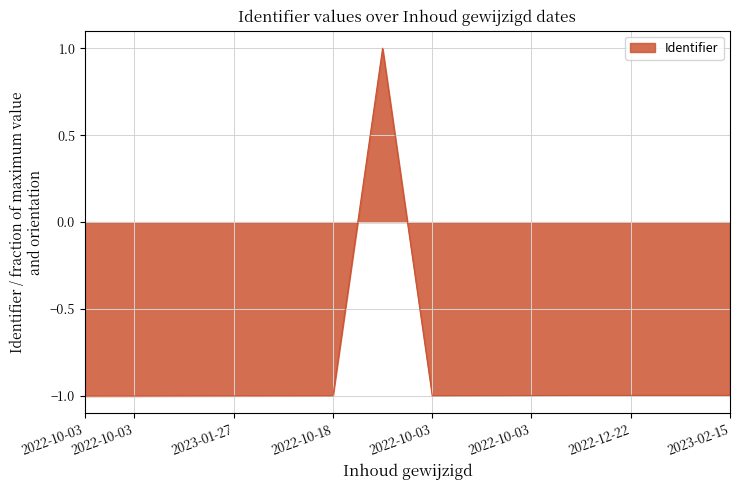

What is the greatest value displayed?

1.0